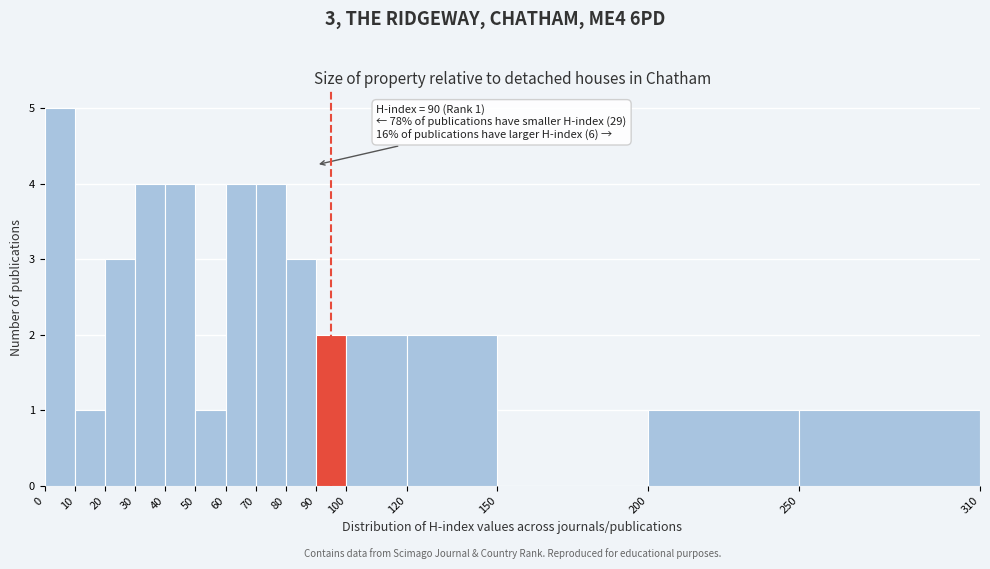

Which range on the x-axis has the tallest bar?

0 to 10